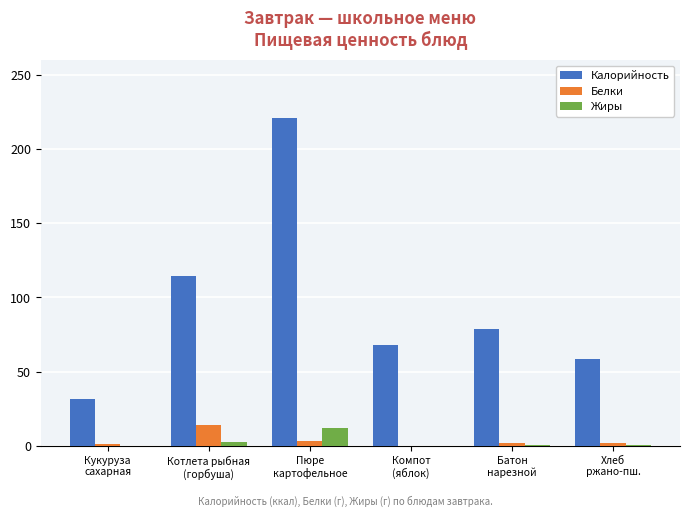

What is the sum of all Жиры values?

16.4